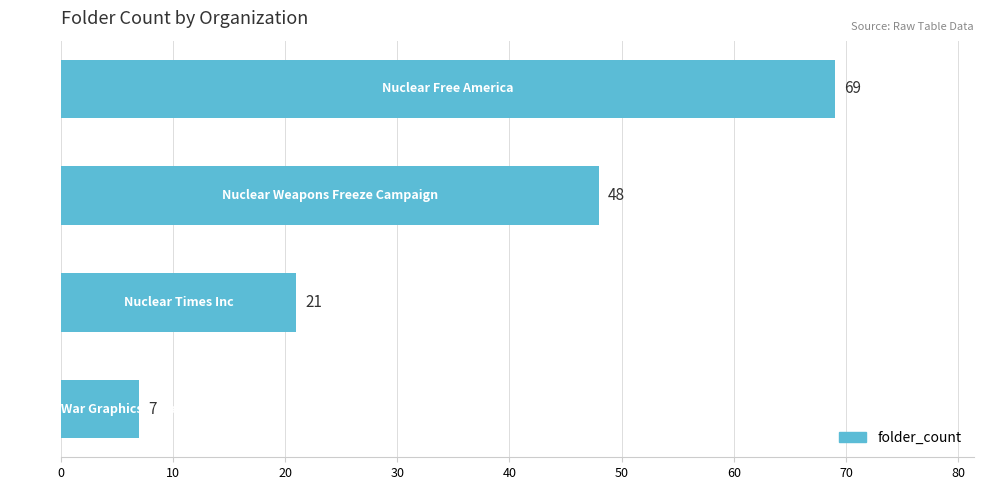

What is the maximum value shown in the chart?

69